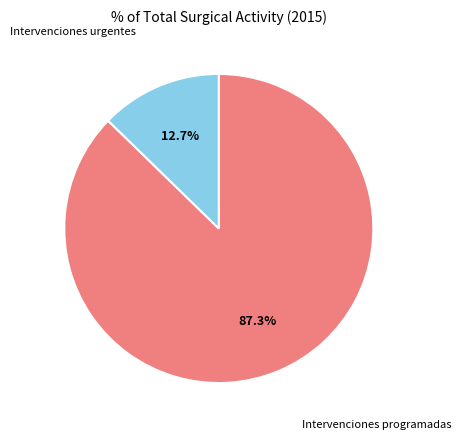

Is there a majority slice in this chart?

Yes